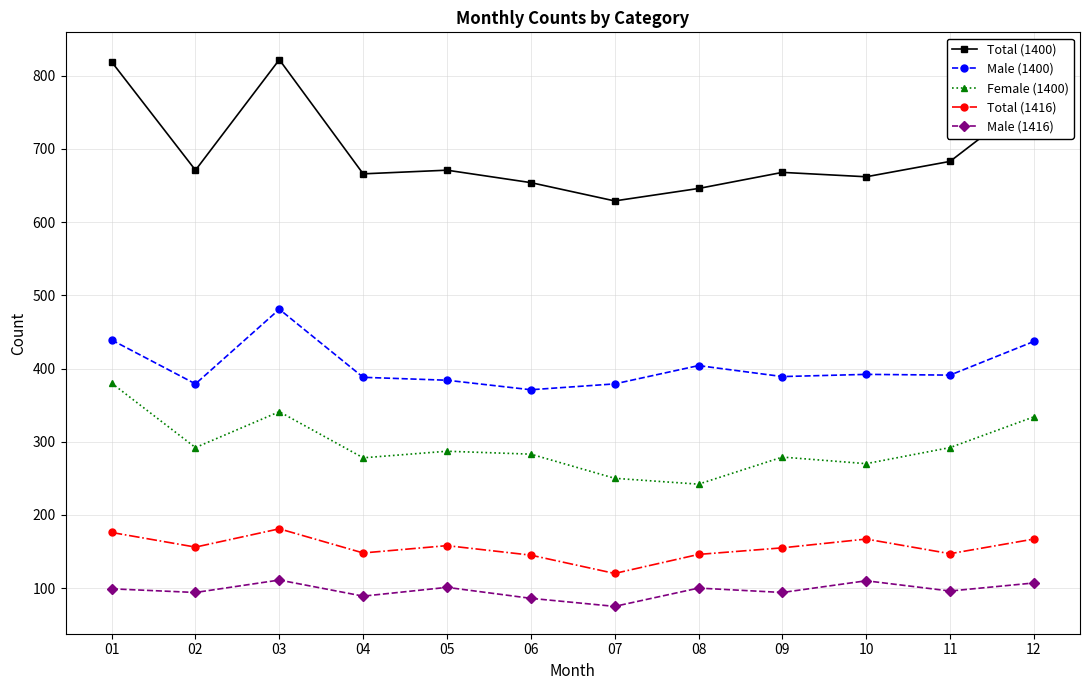

In Male (1416), how many points are higher than both neighbors (excluding endpoints)?

4